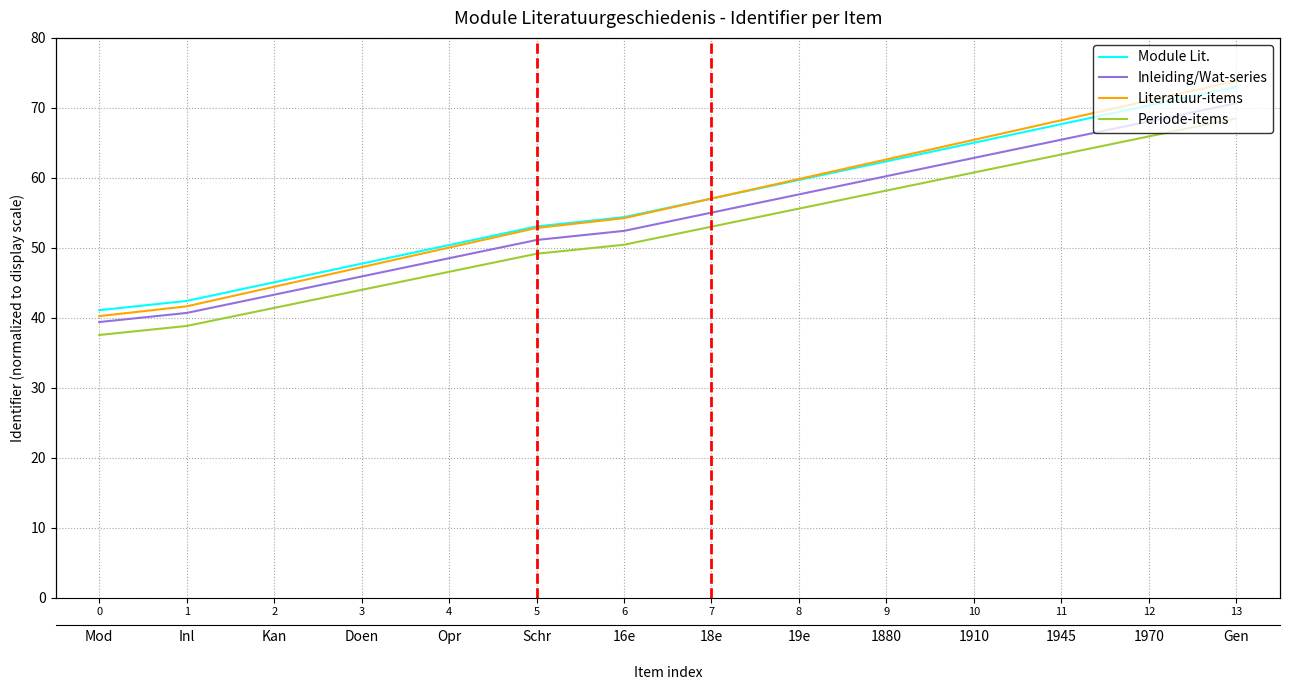

At how many categories does at least one series exceed 72?

1